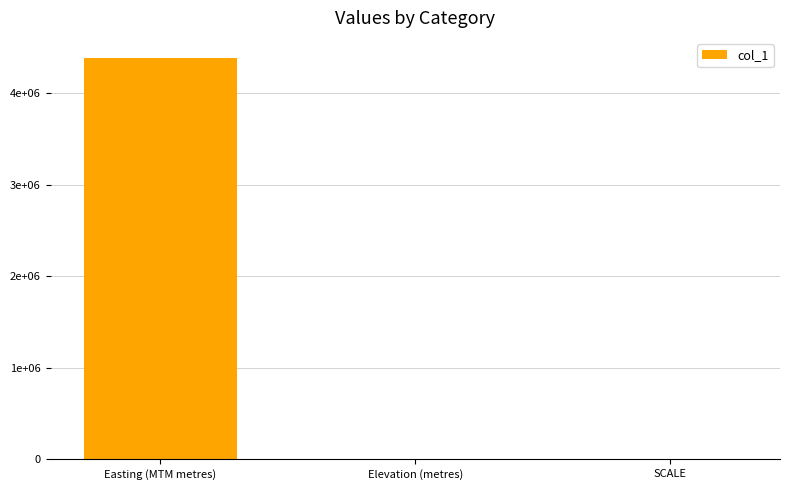

What is the sum of all values?

4387921.0